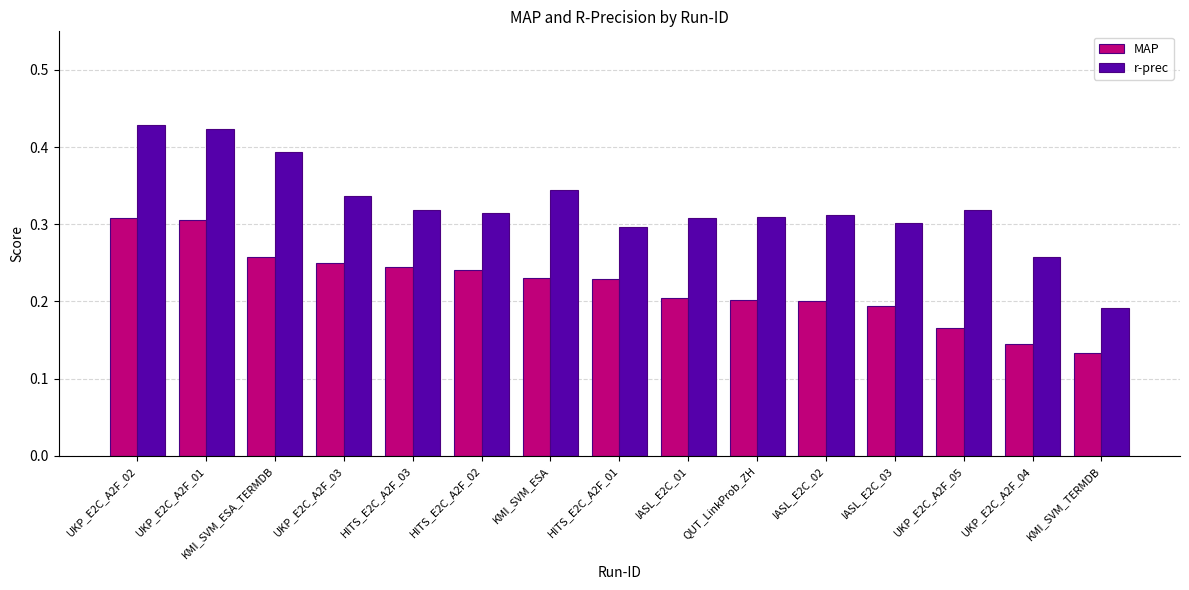

Count the number of categories in the chart.

15